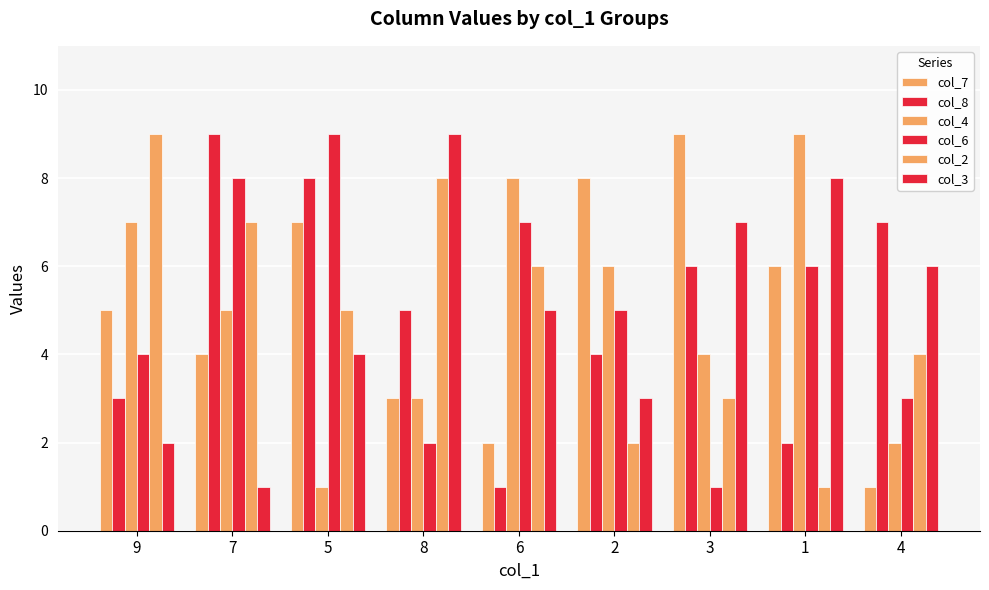

Is the value of col_4 at 8 greater than the value of col_8 at 7?

No